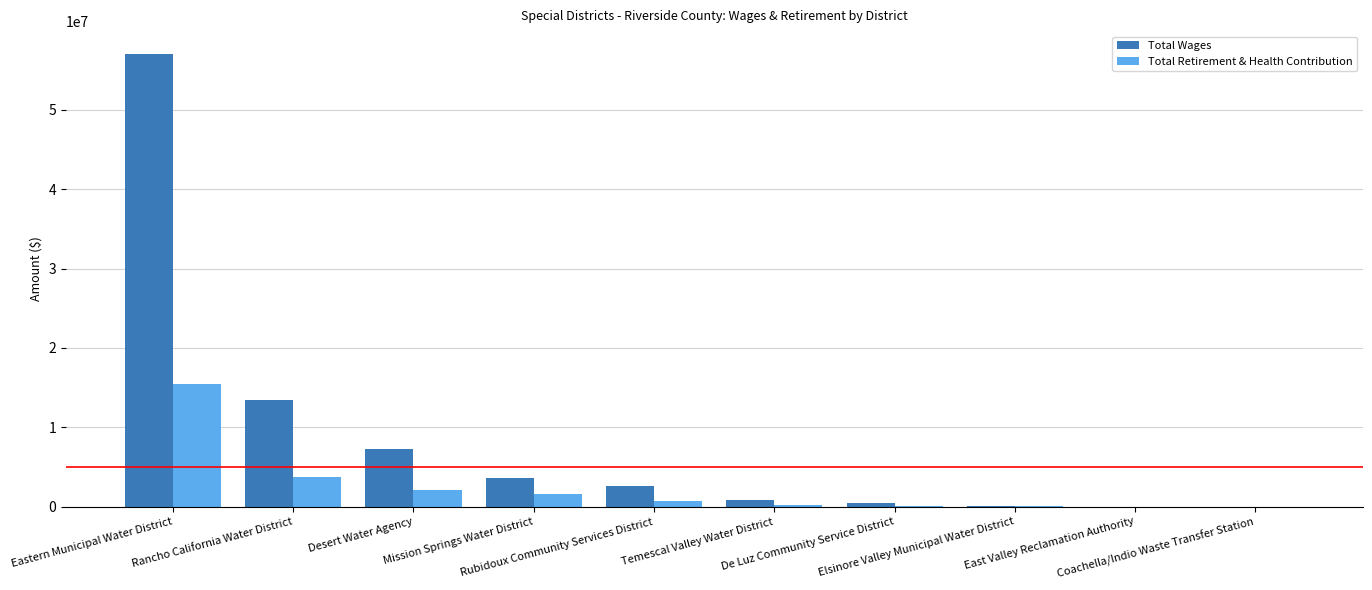

Are the bars grouped side by side (vs. stacked)?

Yes